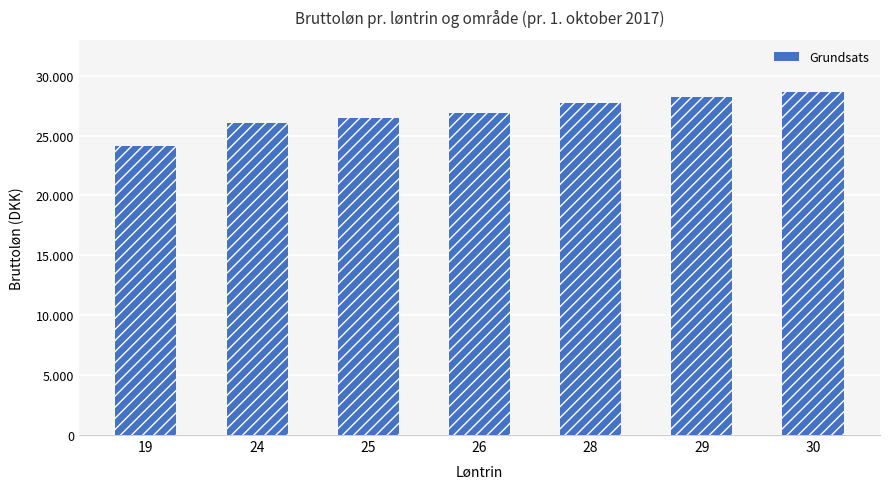

Reading left to right, transcribe all the data shown in this chart.

24098.0	26009.1	26428.3	26857.1	27744.2	28202.6	28671.0